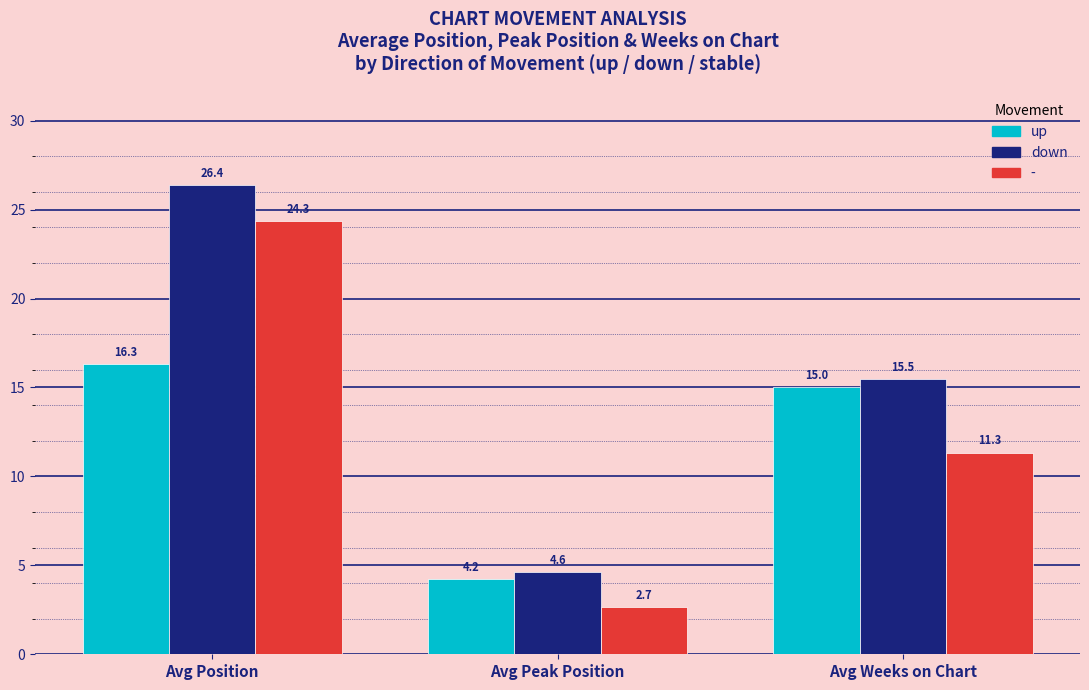

How many bars are there in total?

9